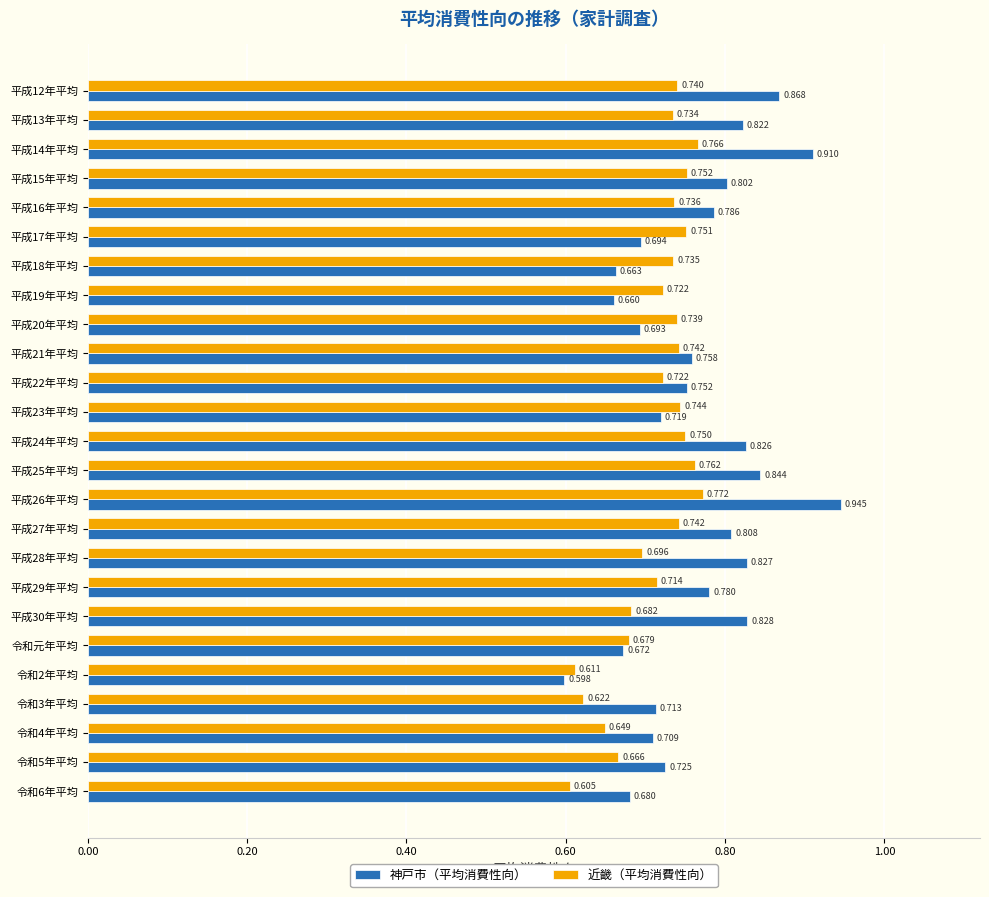

Which series has the largest total across all categories?

神戸市（平均消費性向）